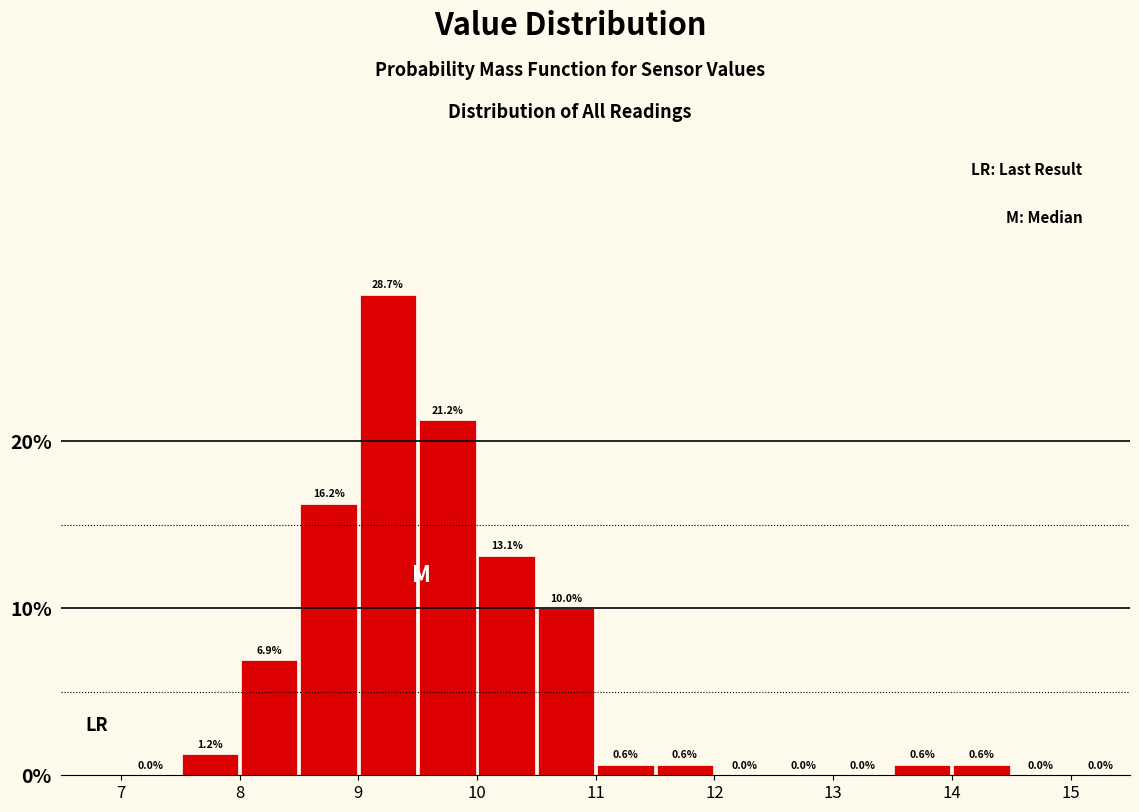

What is the height of the bar covering 14.0 to 14.5 on the x-axis?

0.6